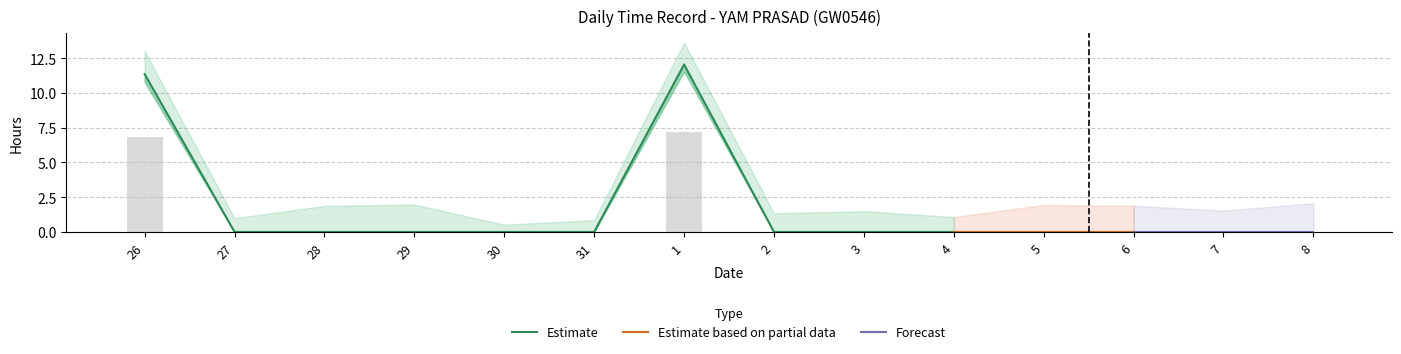

What position from the right is 30?

10